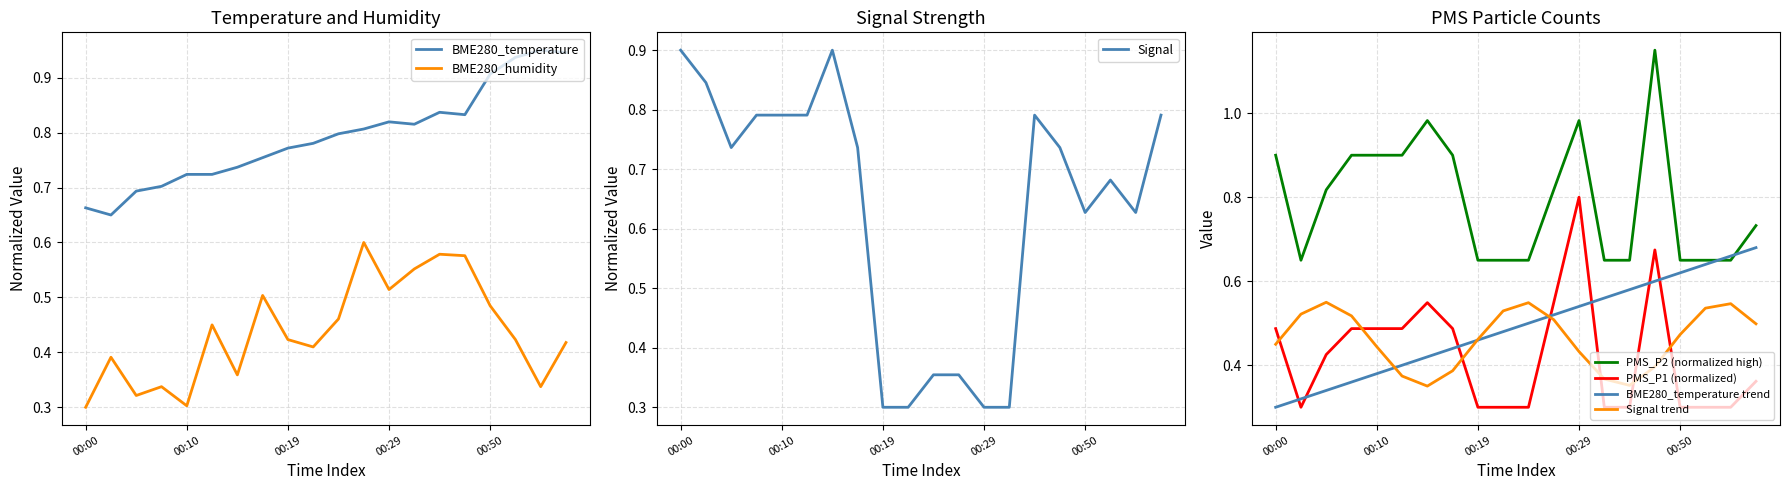

What is the maximum value for BME280_humidity?

0.6